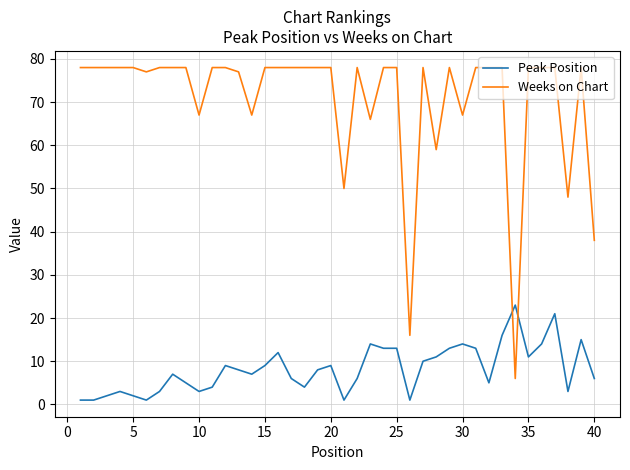

True or false: Weeks on Chart has more than 0 points higher than both neighbors.

True